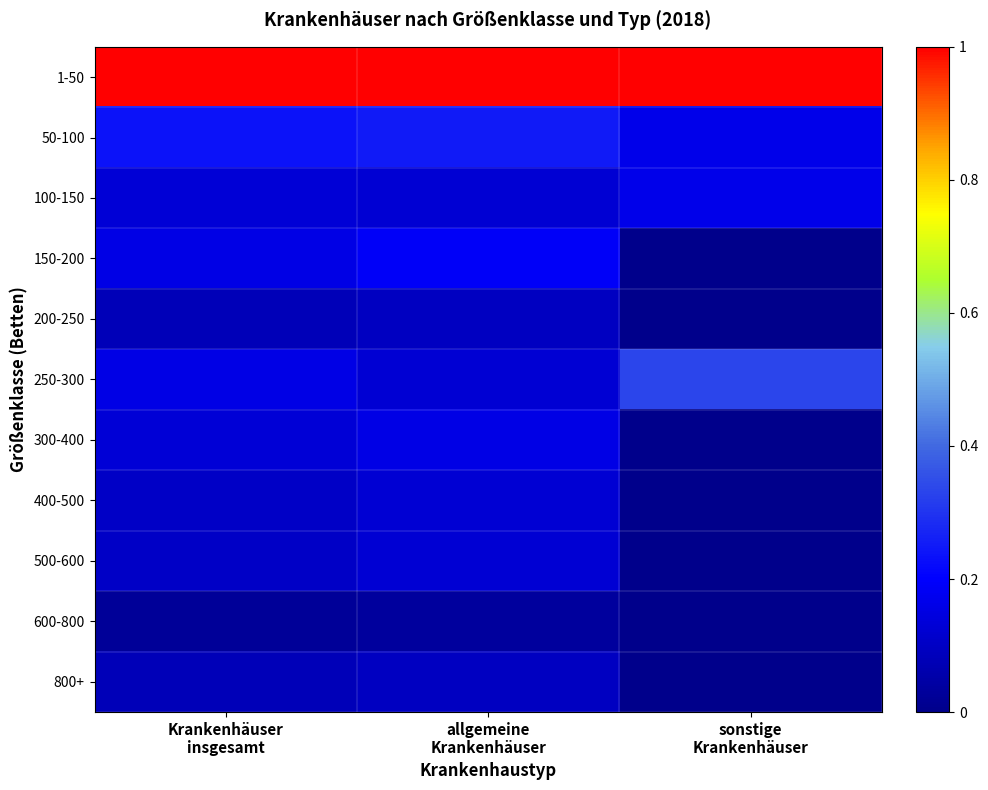

What is the difference between the highest and lowest values at allgemeine
Krankenhäuser?

1.0